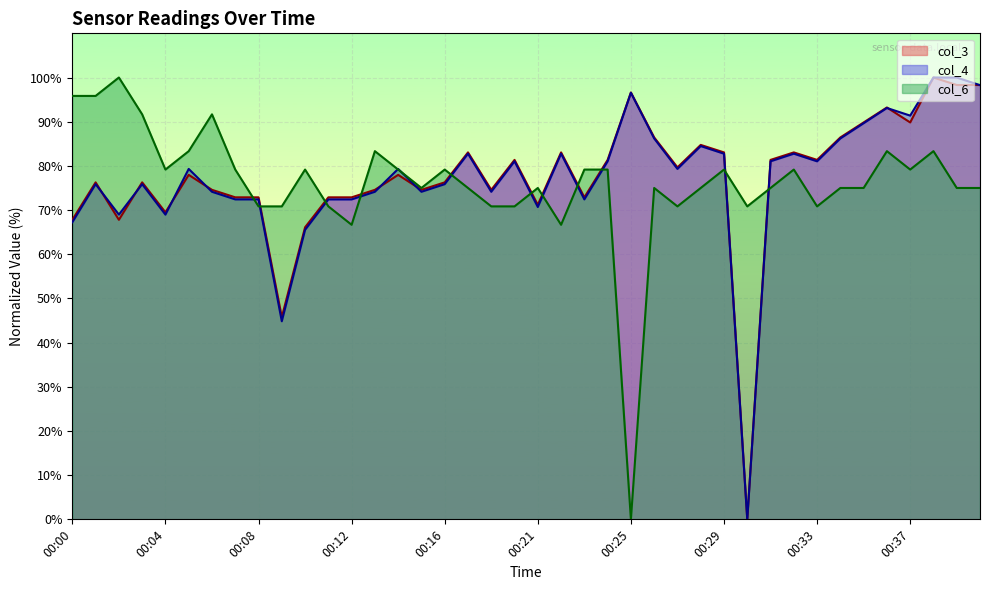

How many values in the col_4 series exceed 79?

21